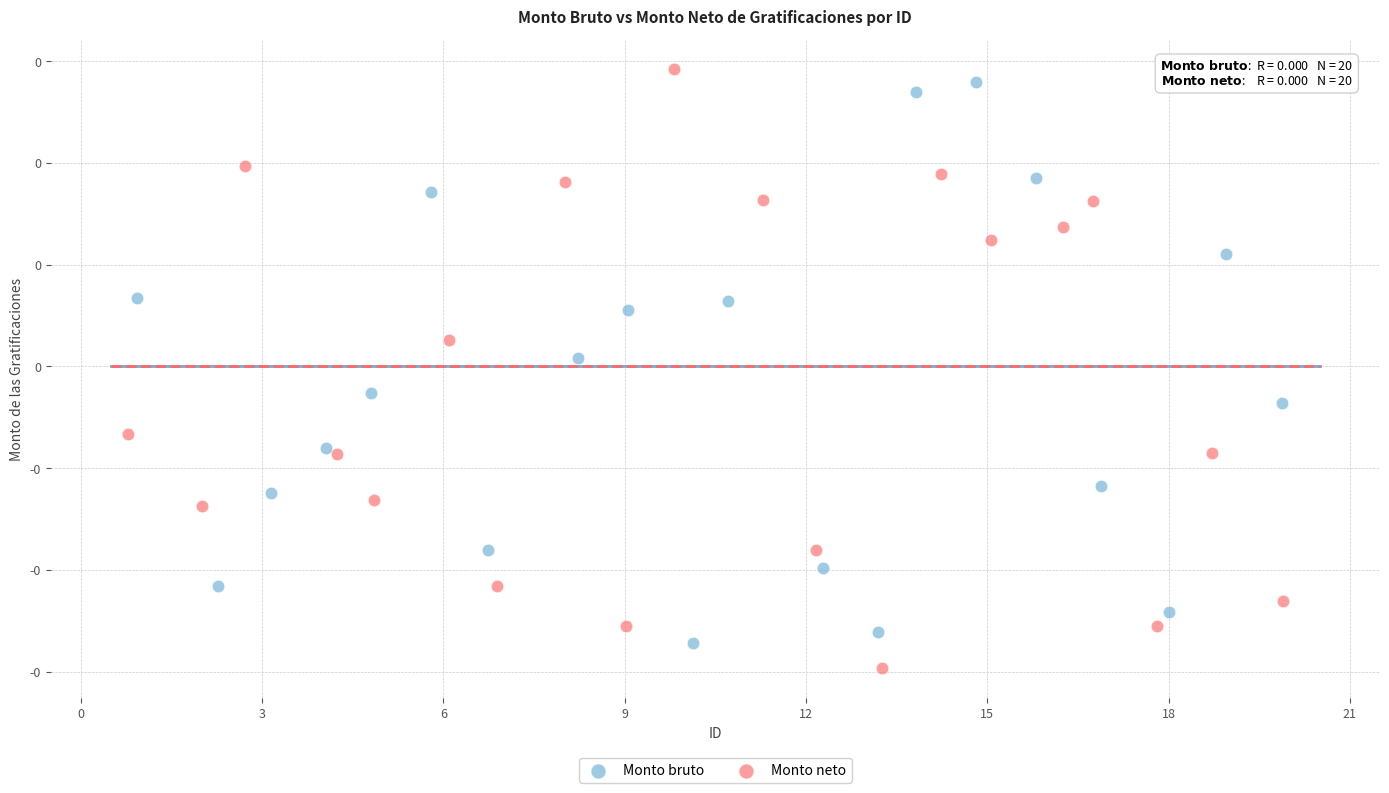

Which series has the largest Y range (max minus min)?

Monto neto